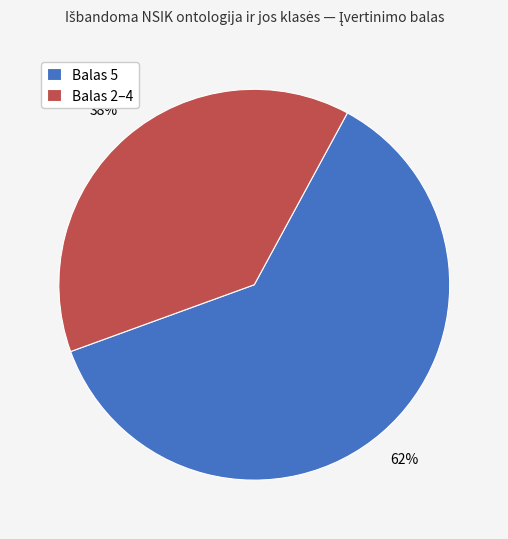

To the nearest percent, what is the average slice percentage?

50%